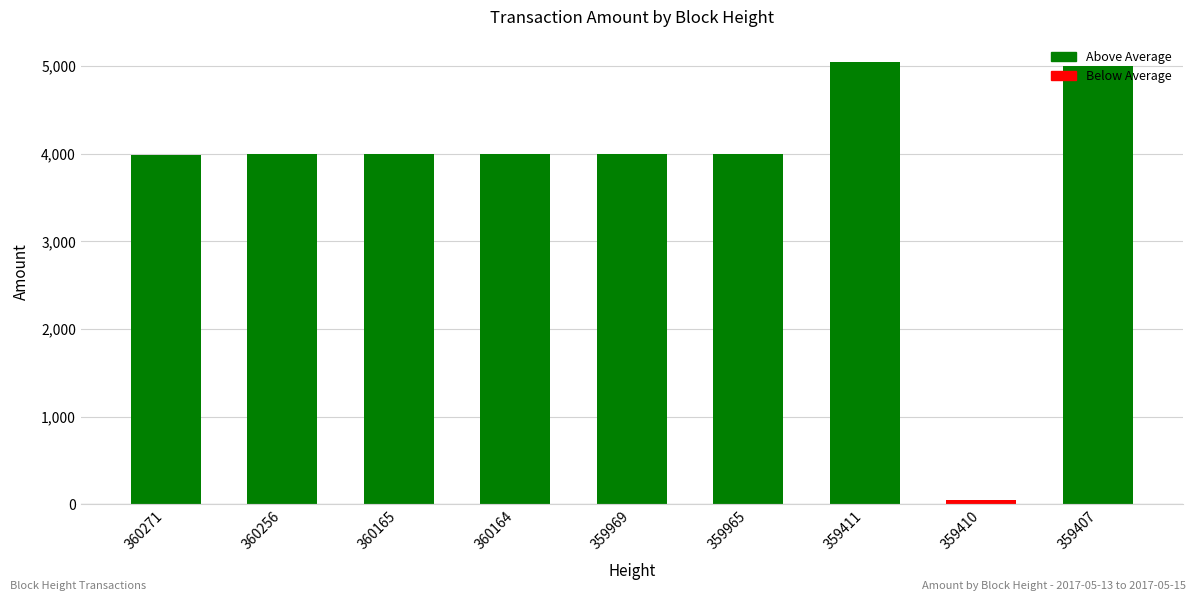

Approximately how many times larger is the value at 360164 compared to 359407?

0.8